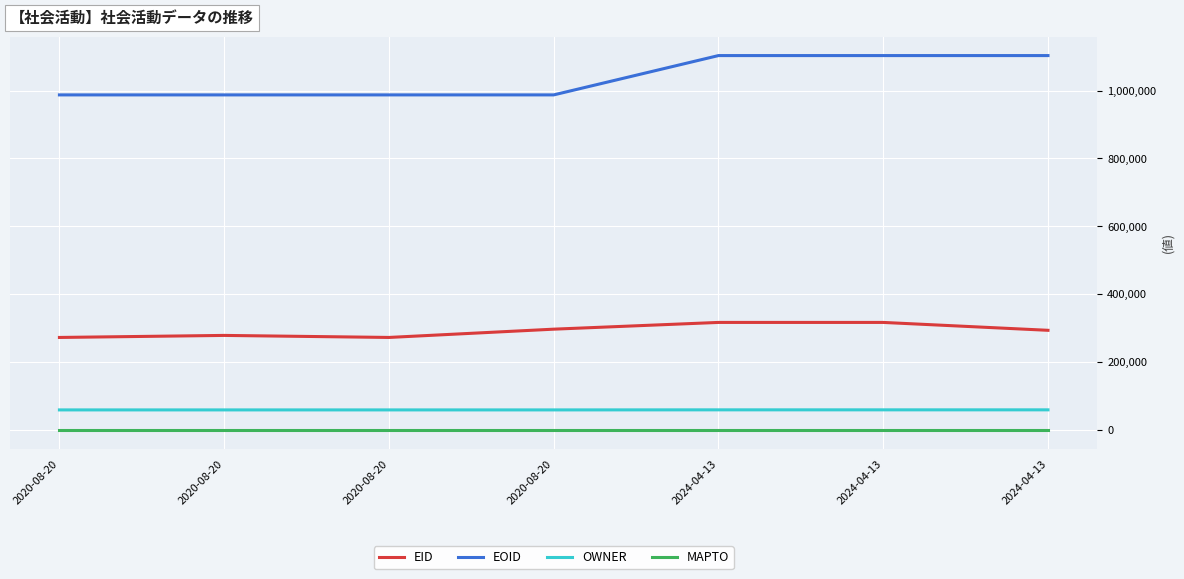

Is it true that EID equals 185939 at 2024-04-13?

False